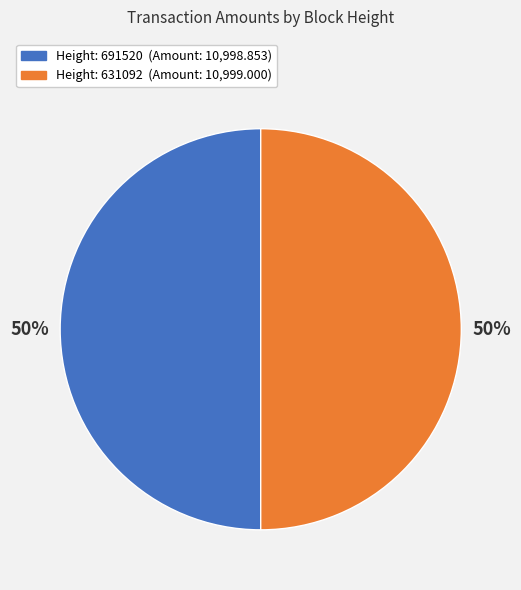

To the nearest percent, what is the average slice percentage?

50%